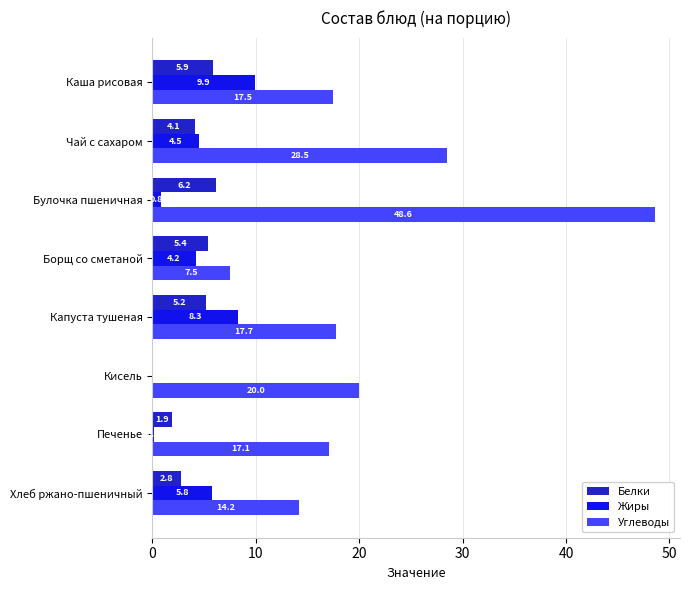

Which series changed the most between Капуста тушеная and Кисель?

Жиры